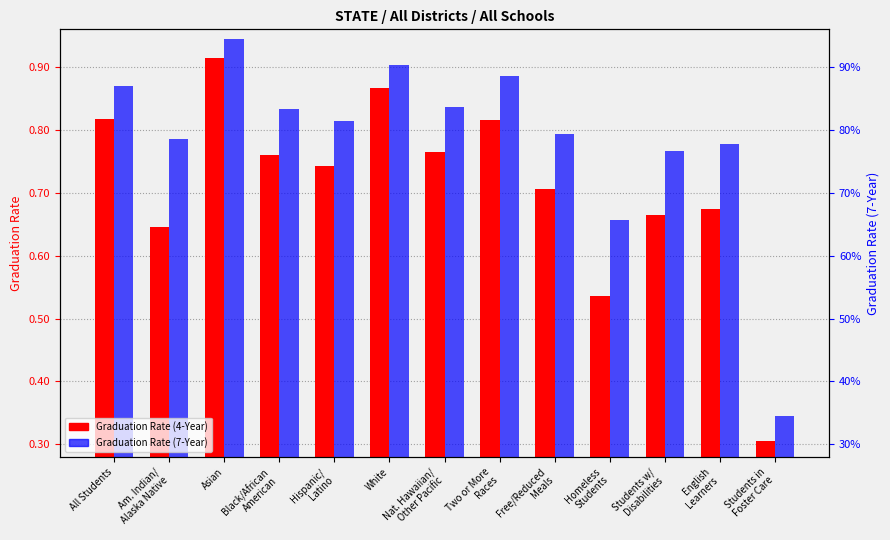

The value of Graduation Rate (4-Year) at Homeless
Students is 0.5. True or false?

True